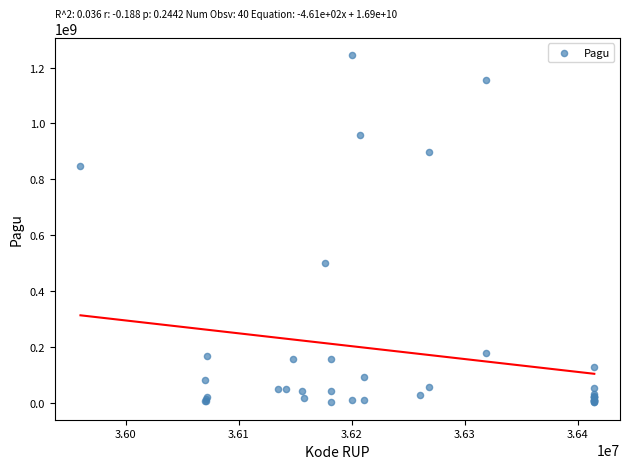

What Y value in the scatter plot is closest to 622840000?

499932000